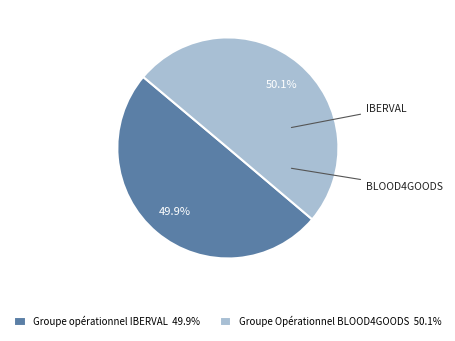

Combined, what portion of the pie is Groupe opérationnel IBERVAL and Groupe Opérationnel BLOOD4GOODS?

100.0%